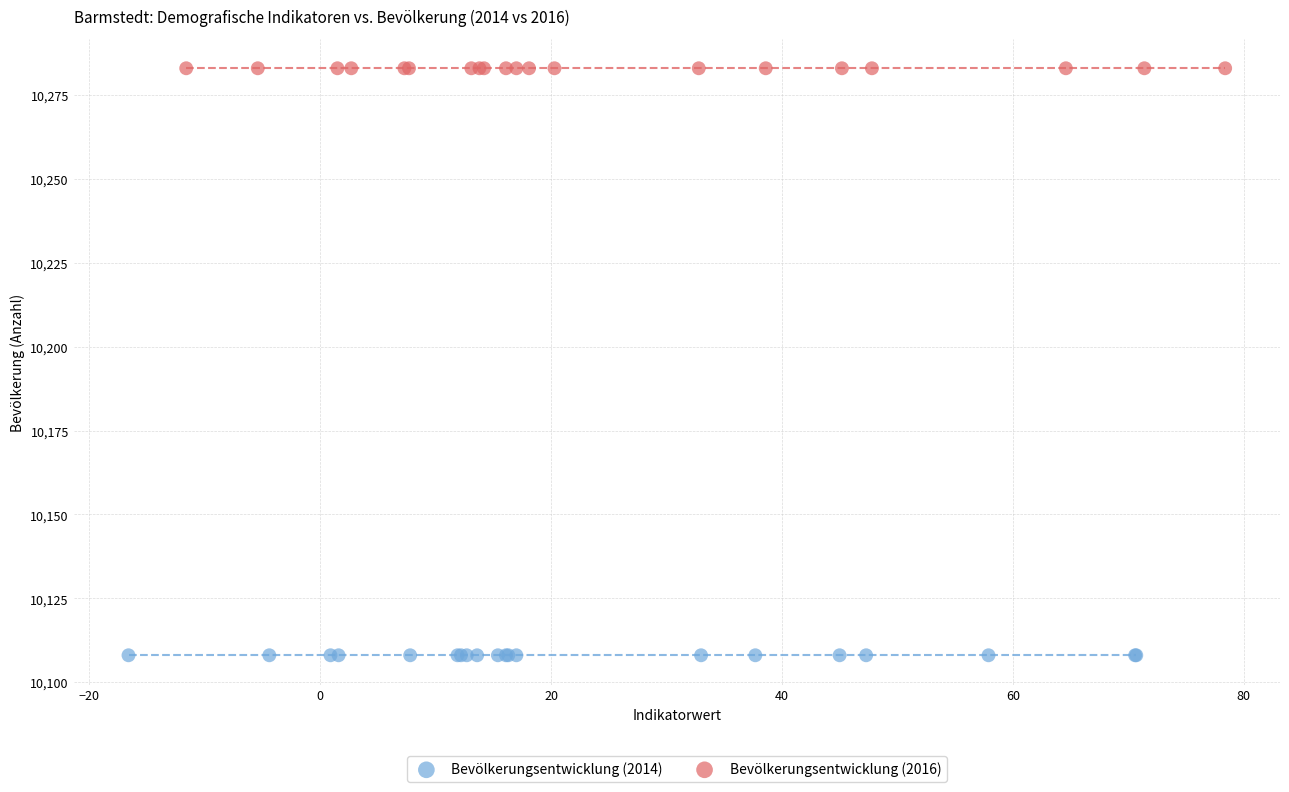

Which series reaches the maximum Y coordinate?

Bevölkerungsentwicklung (2016)